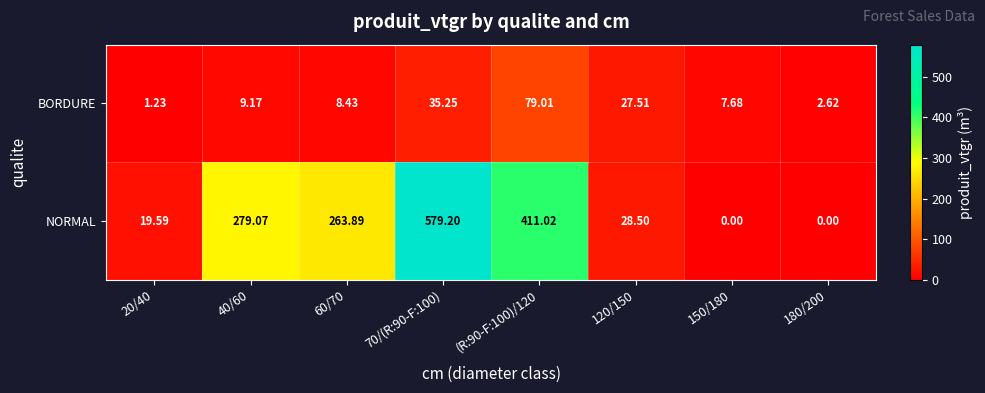

Rank the series by their maximum value, from lowest to highest.

BORDURE, NORMAL